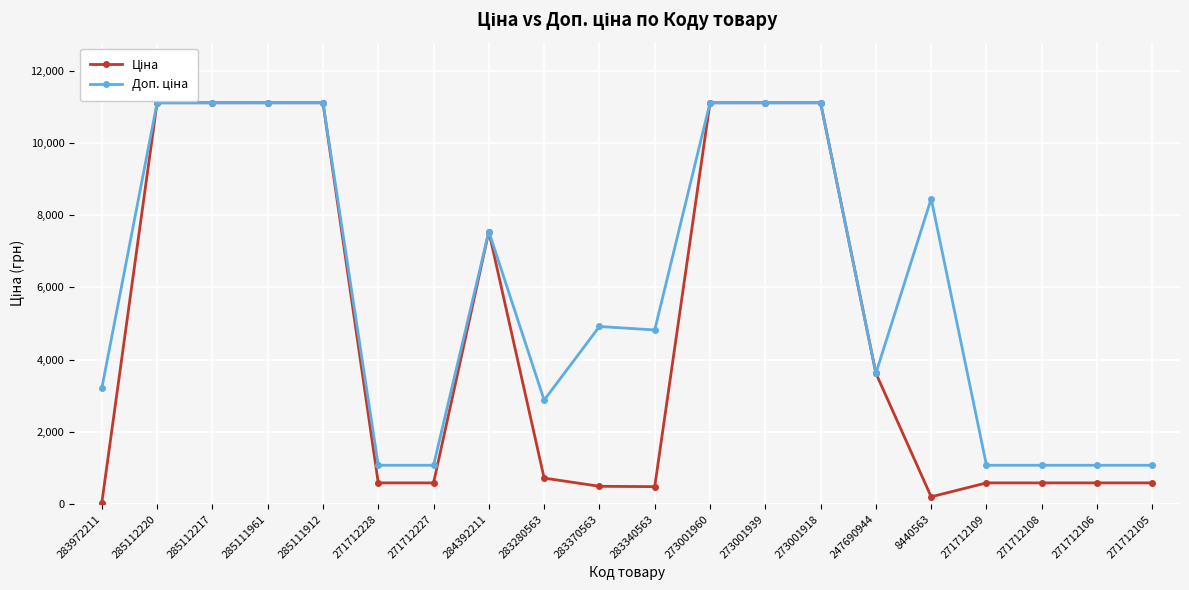

What is the difference between the maximum and minimum values in the Ціна series?

11081.5